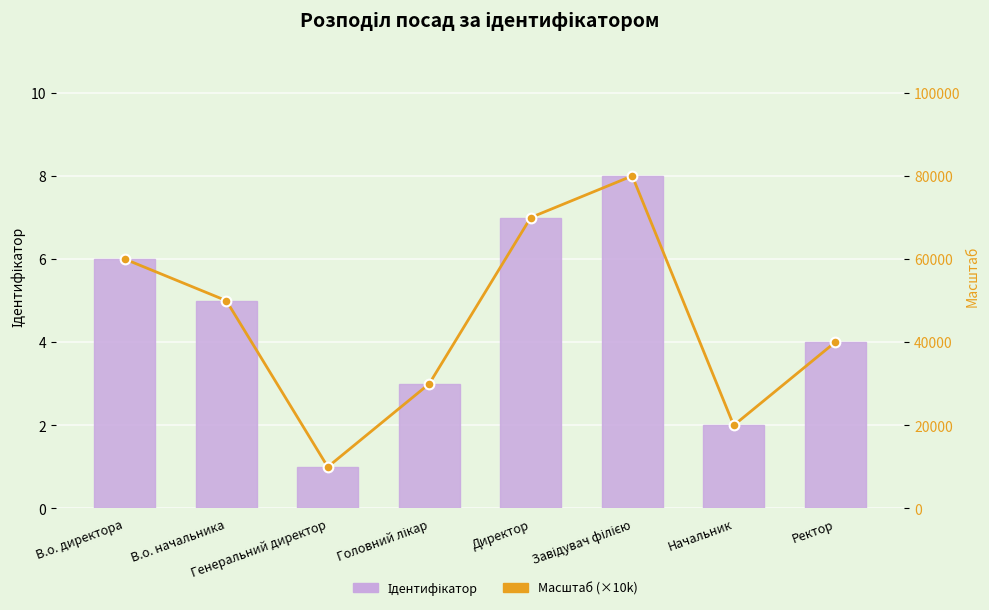

Which category has the lowest value in the Ідентифікатор series?

Генеральний директор